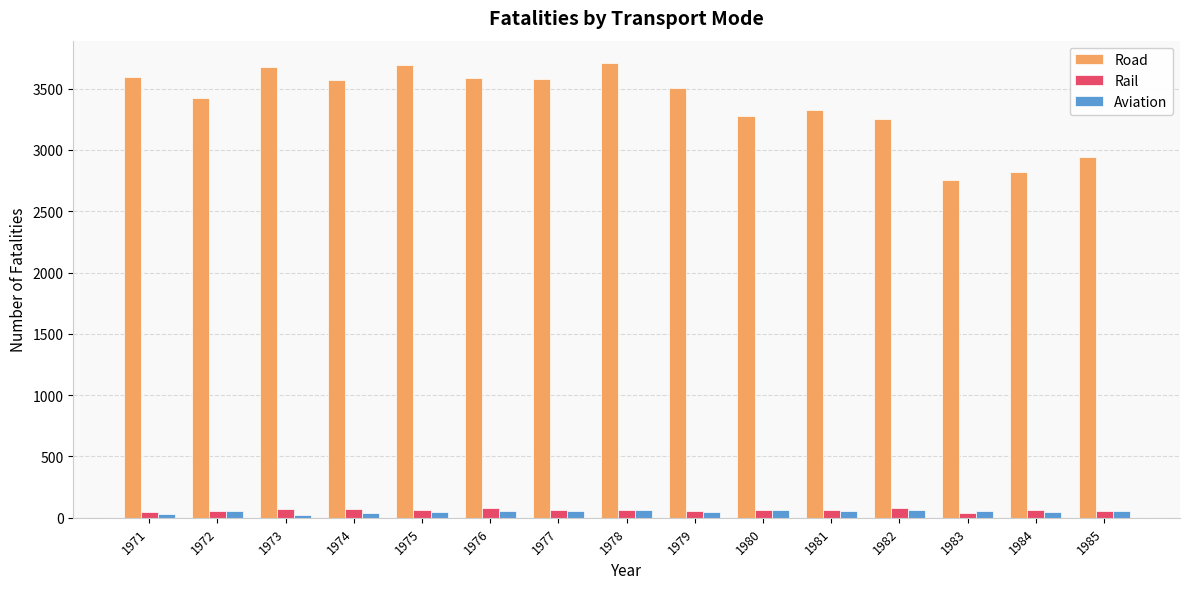

What is the difference between the maximum and minimum values in the Road series?

950